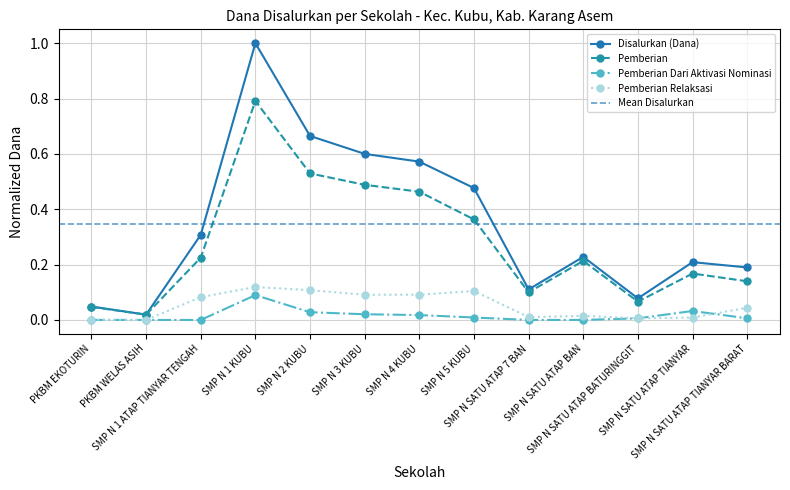

Which series changed the most between SMP N 3 KUBU and SMP N 5 KUBU?

Pemberian